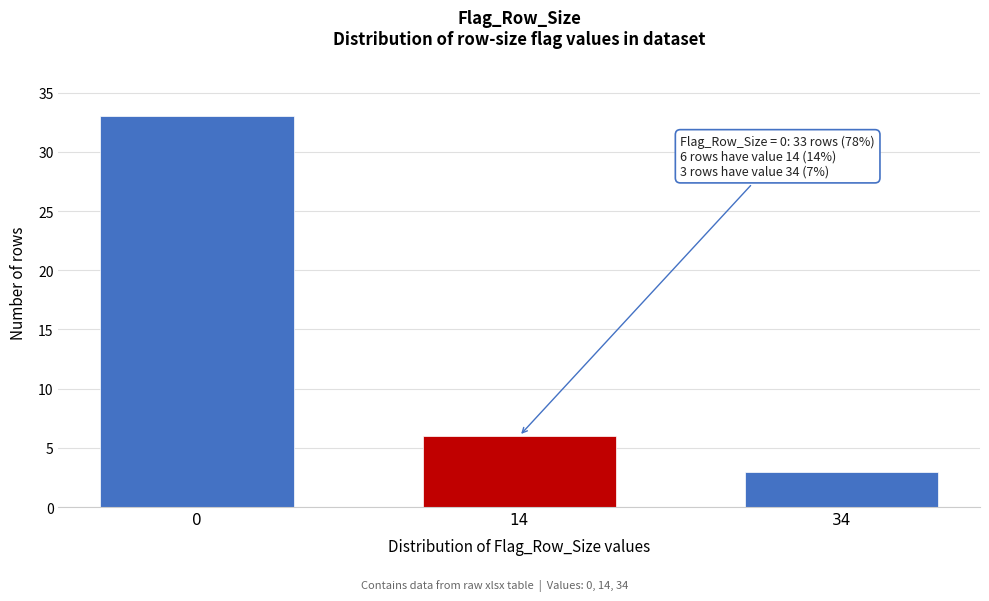

Reading left to right, what are all the values shown in this chart?

0=33	14=6	34=3